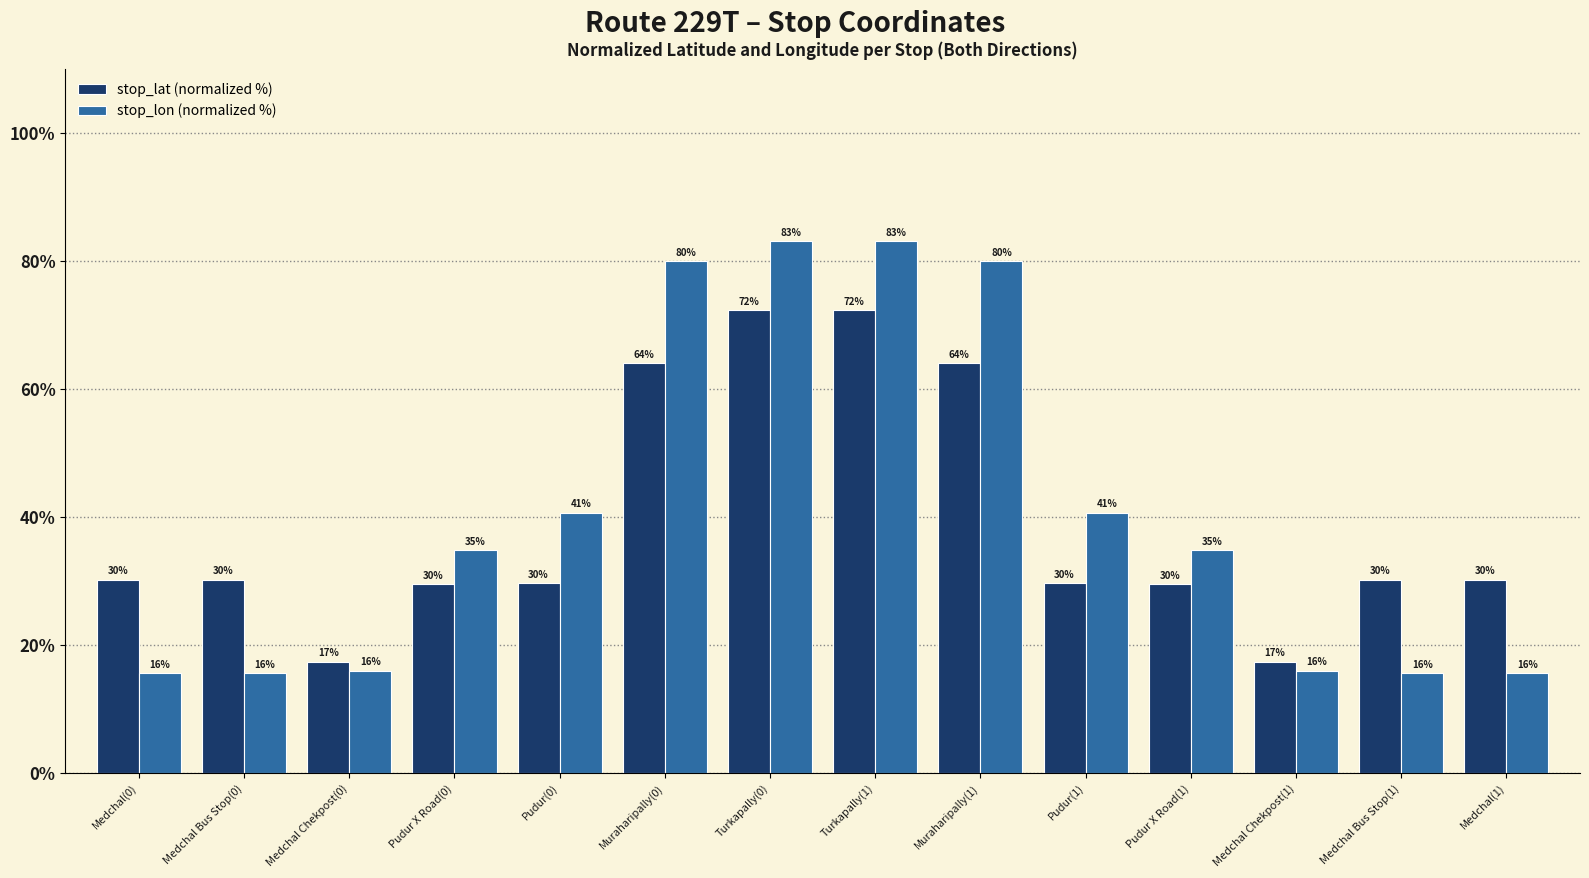

Is the value of stop_lat (normalized %) at Muraharipally(0) greater than the value of stop_lon (normalized %) at Pudur(0)?

Yes